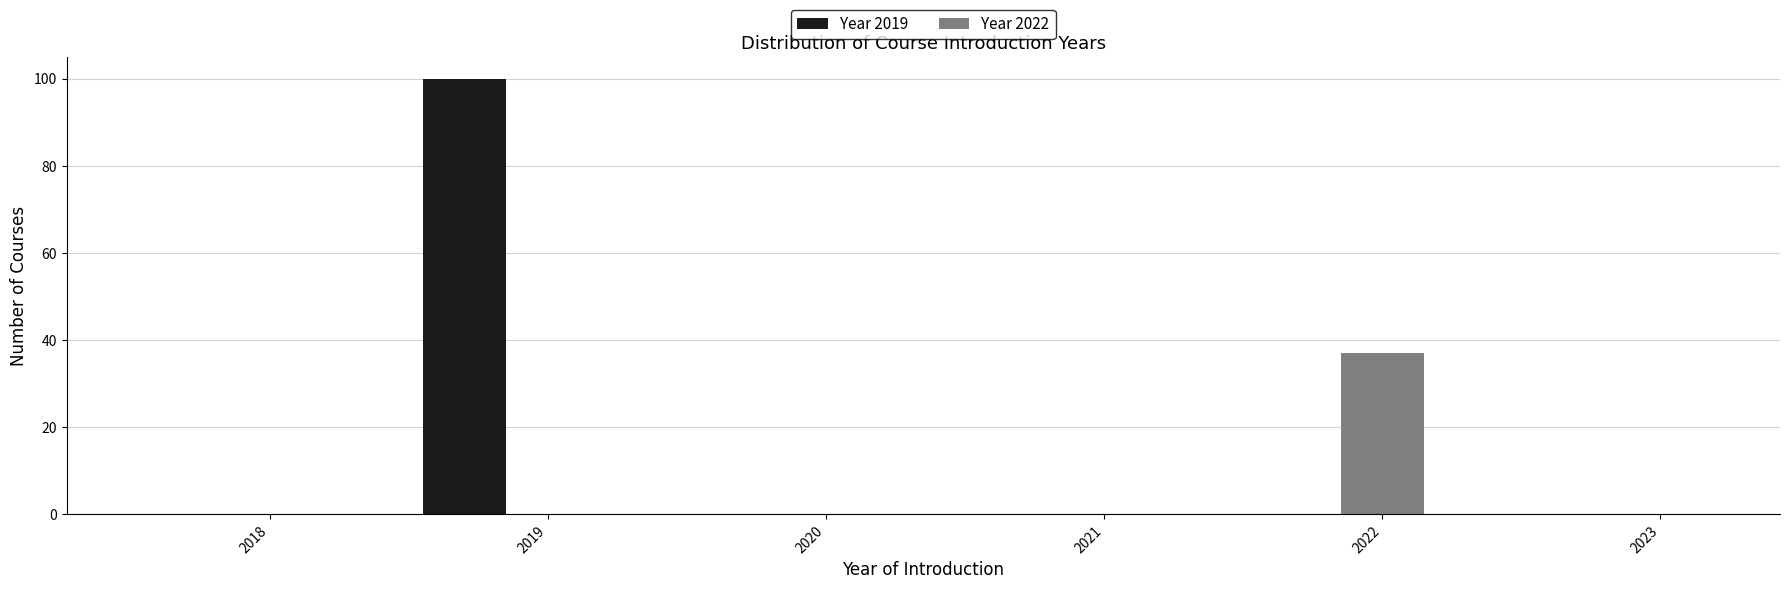

The value of Year 2022 at 2023 is 0. True or false?

True